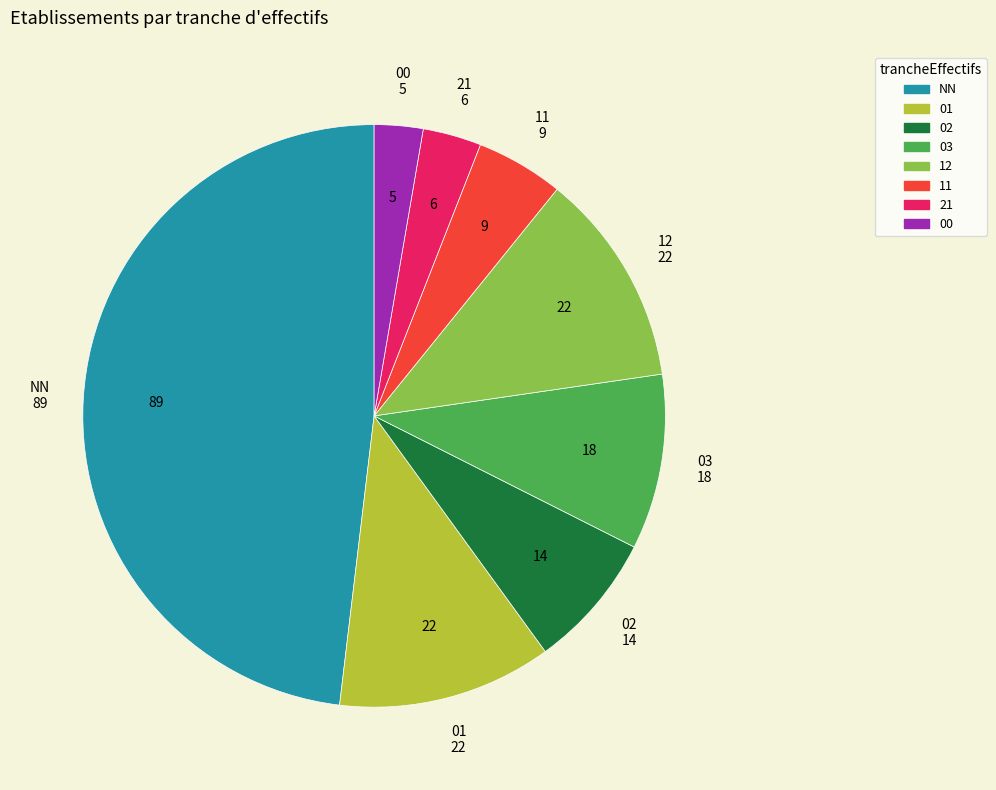

Which slice is the smallest?

00